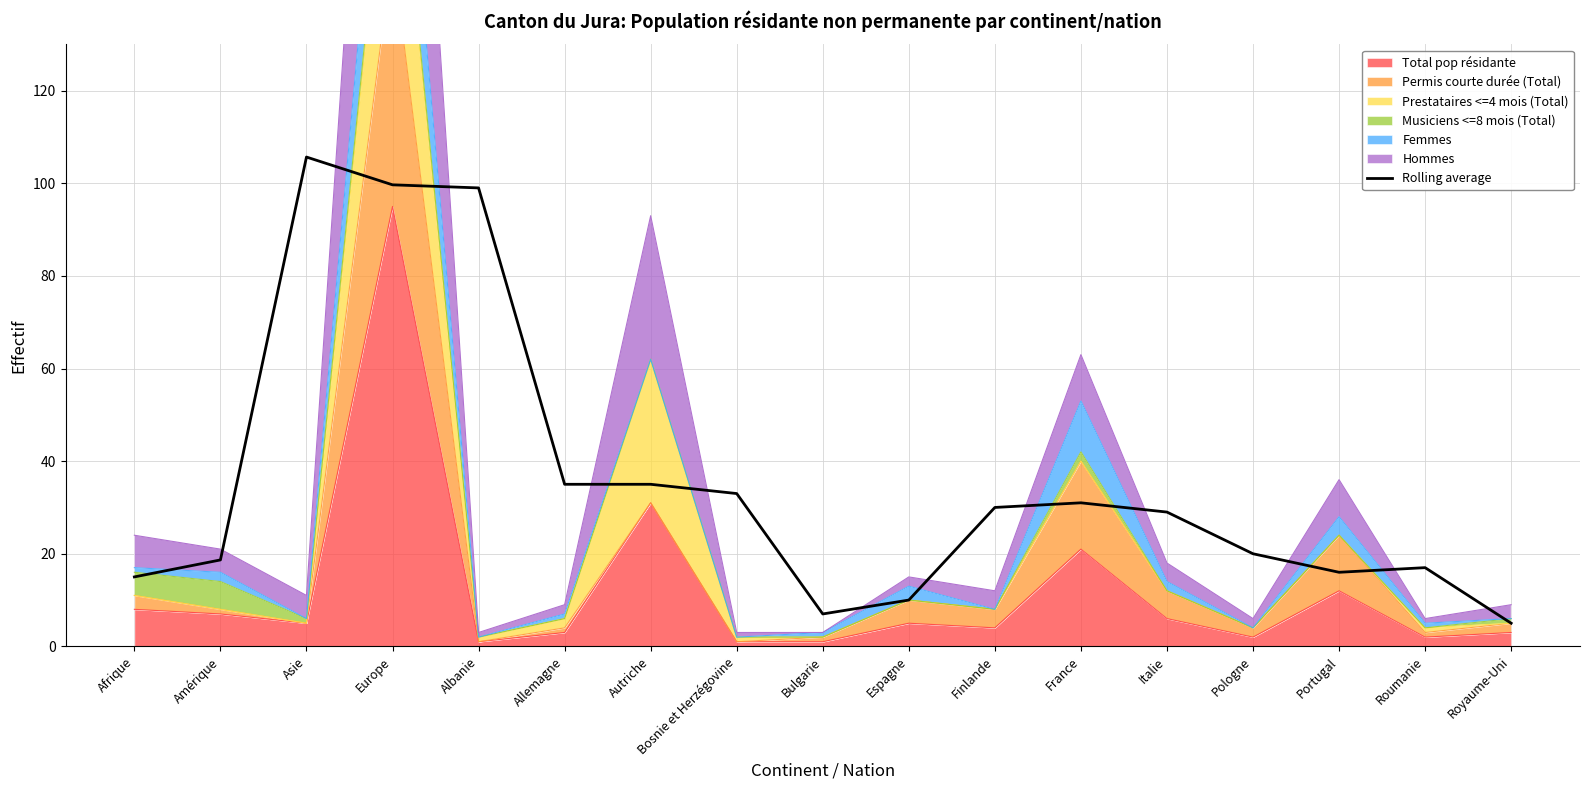

How many data points are less than 29?

8